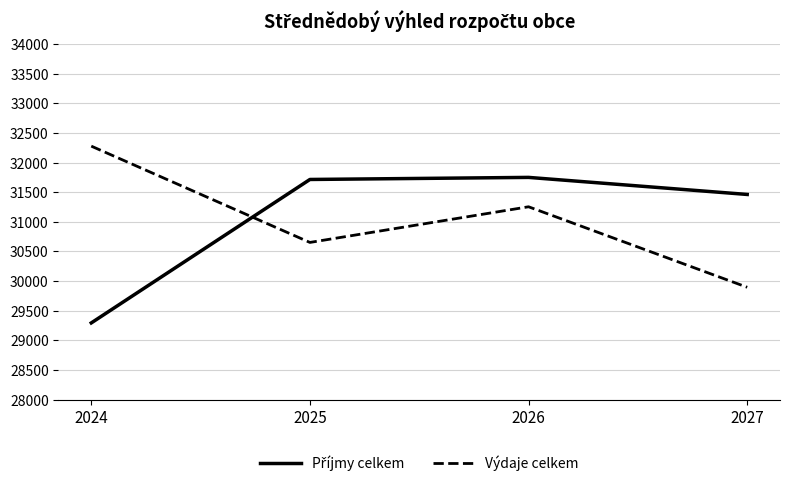

Which series changed the most between 2025 and 2027?

Výdaje celkem